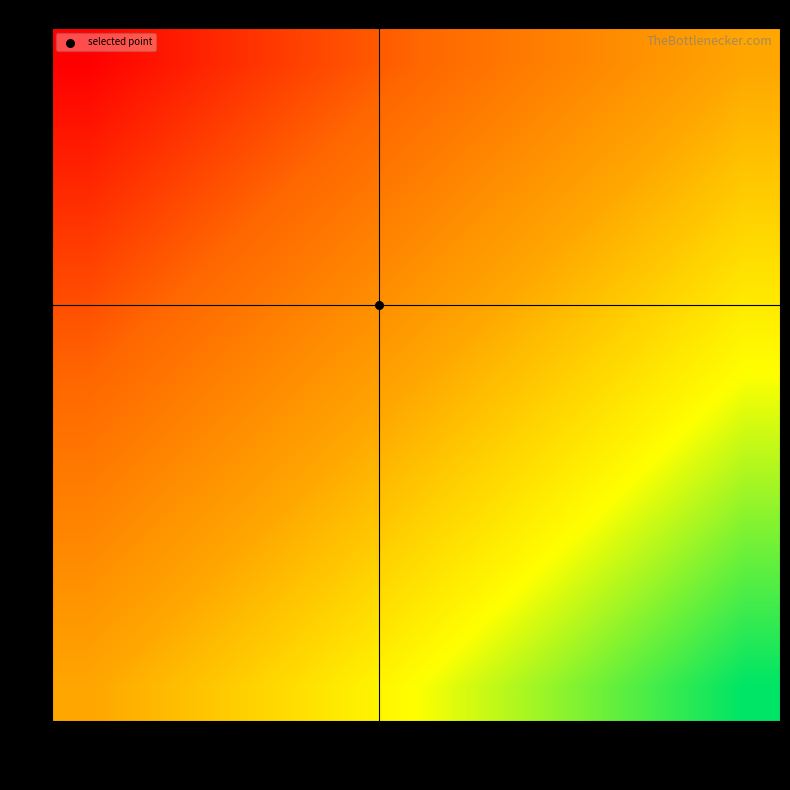

Which label corresponds to the largest value in the chart?

col_10